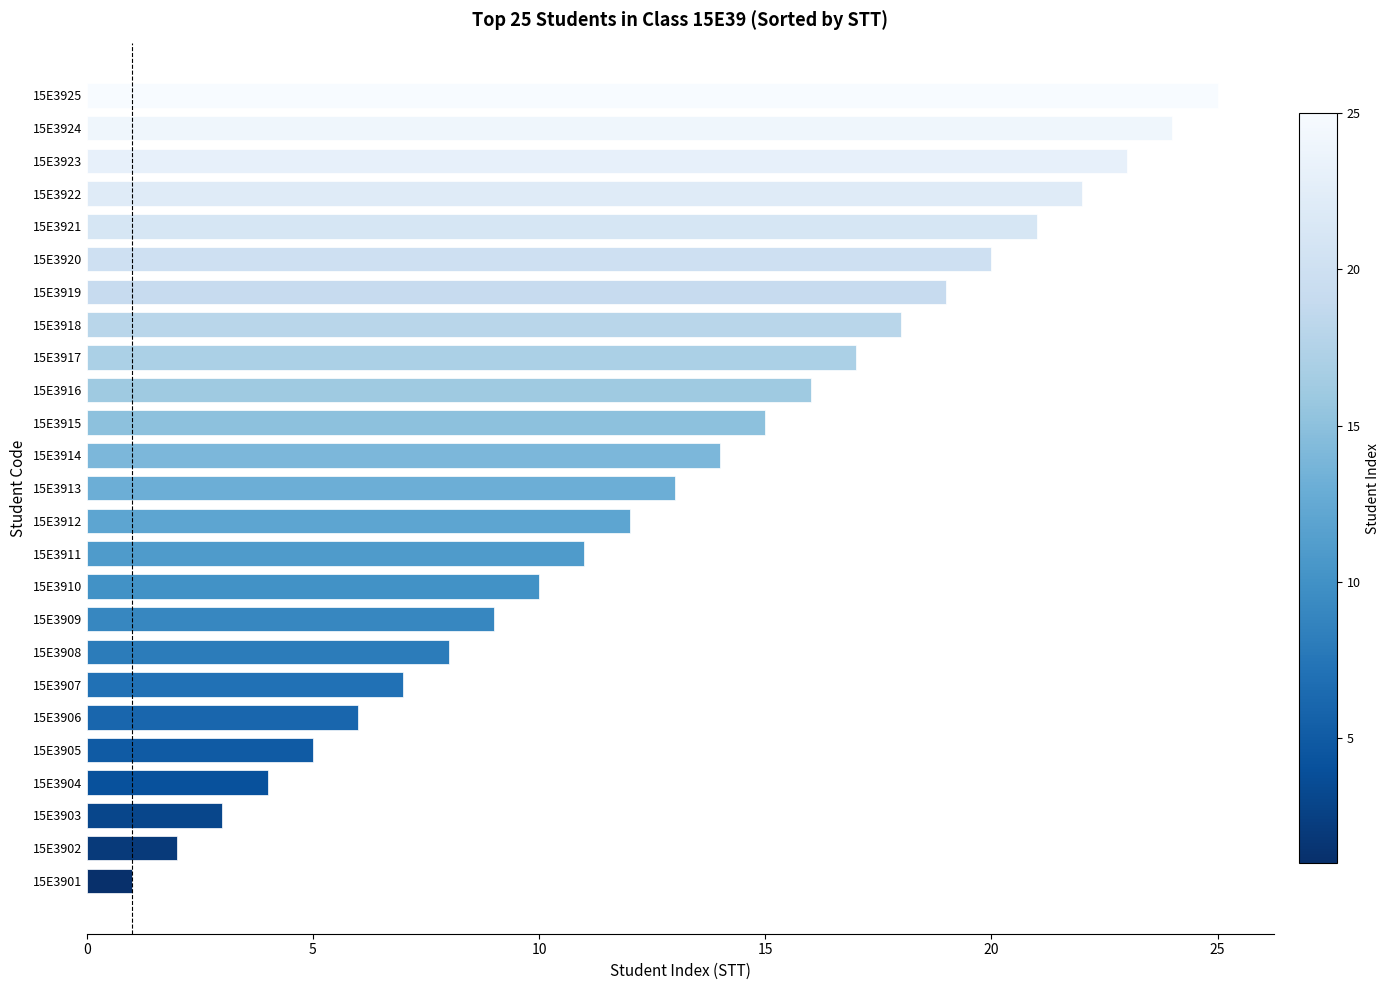

The chart shows a value of 2 at 15E3901. True or false?

False